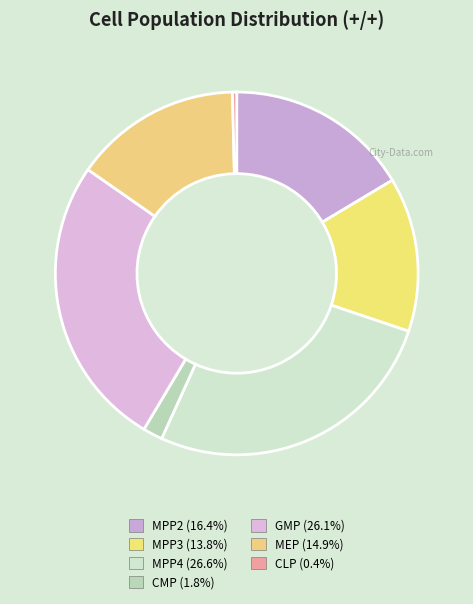

Which slice is the largest?

MPP4